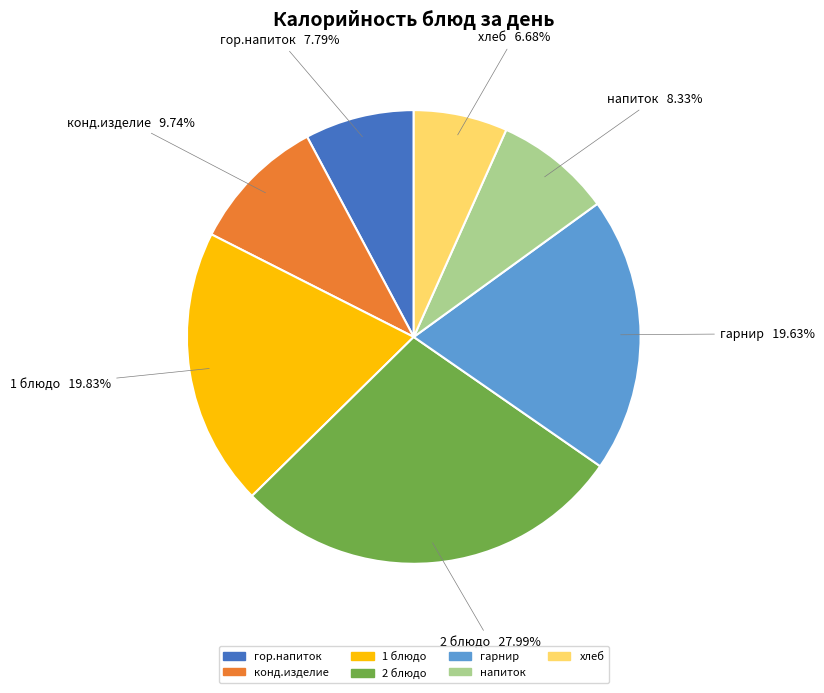

Count the number of slices in the pie.

7